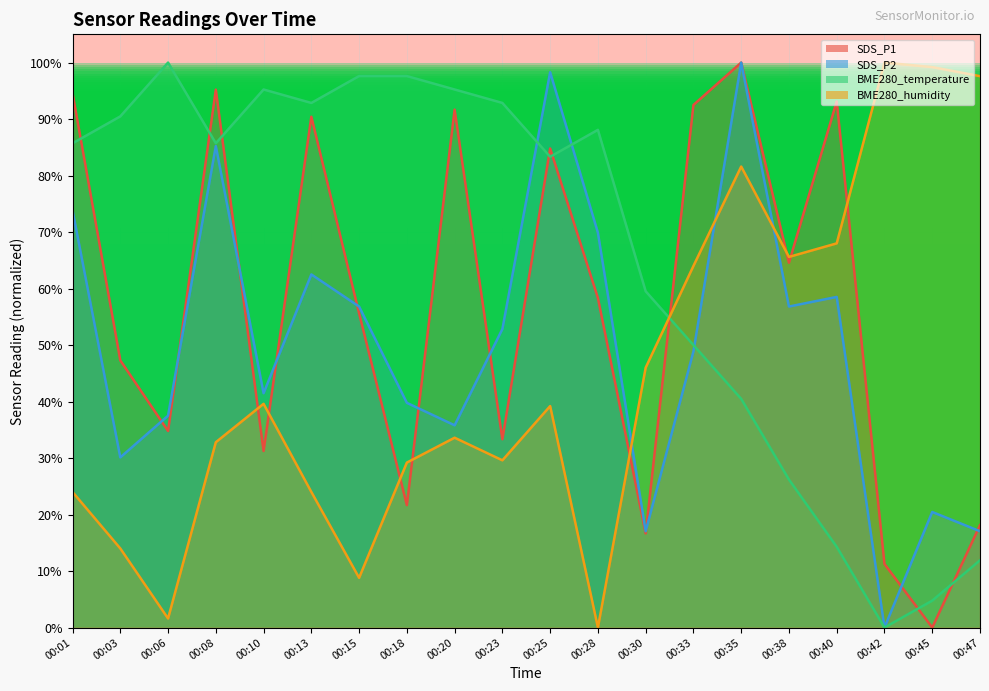

Rank the categories by BME280_temperature value from lowest to highest.

00:42, 00:45, 00:47, 00:40, 00:38, 00:35, 00:33, 00:30, 00:25, 00:01, 00:08, 00:28, 00:03, 00:13, 00:23, 00:10, 00:20, 00:15, 00:18, 00:06